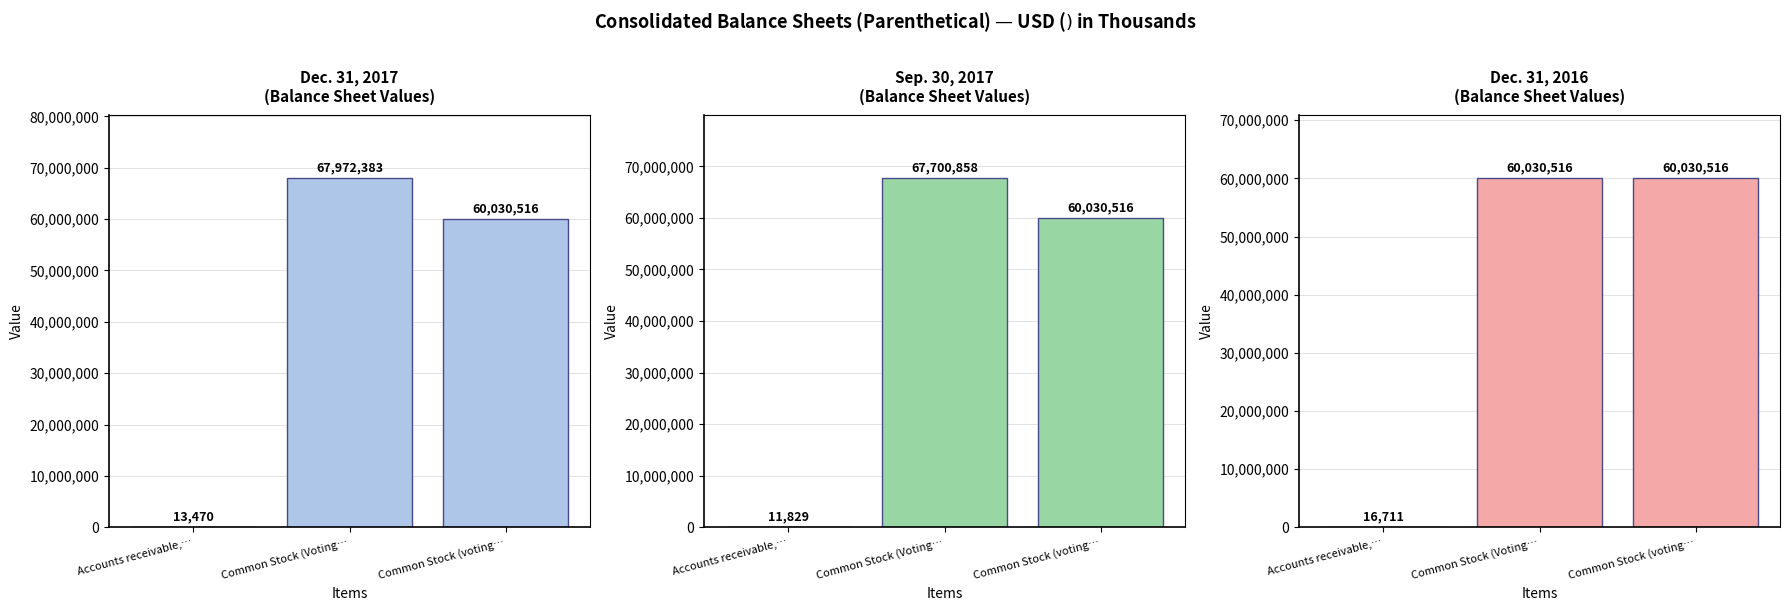

Where does the Dec. 31, 2017 series first go above 60030516?

Common Stock (Voting…